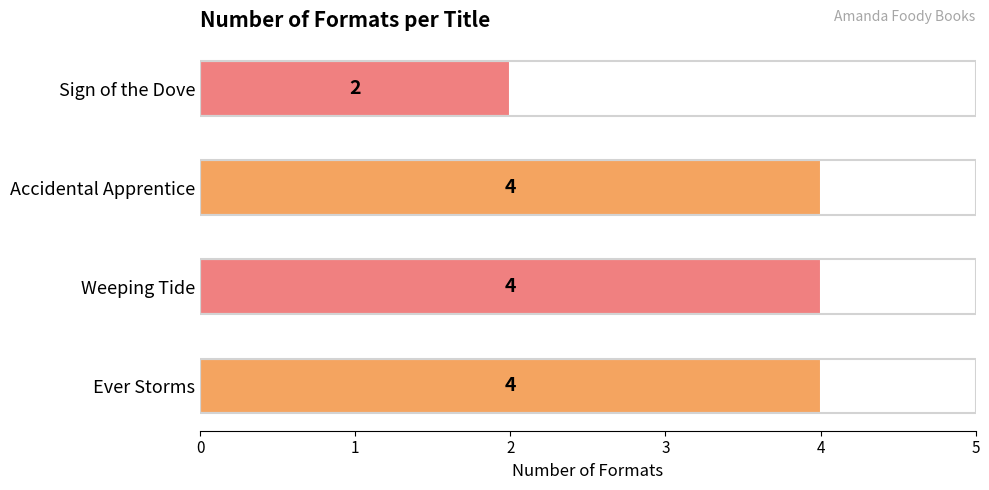

The value at Weeping Tide is 4. True or false?

True